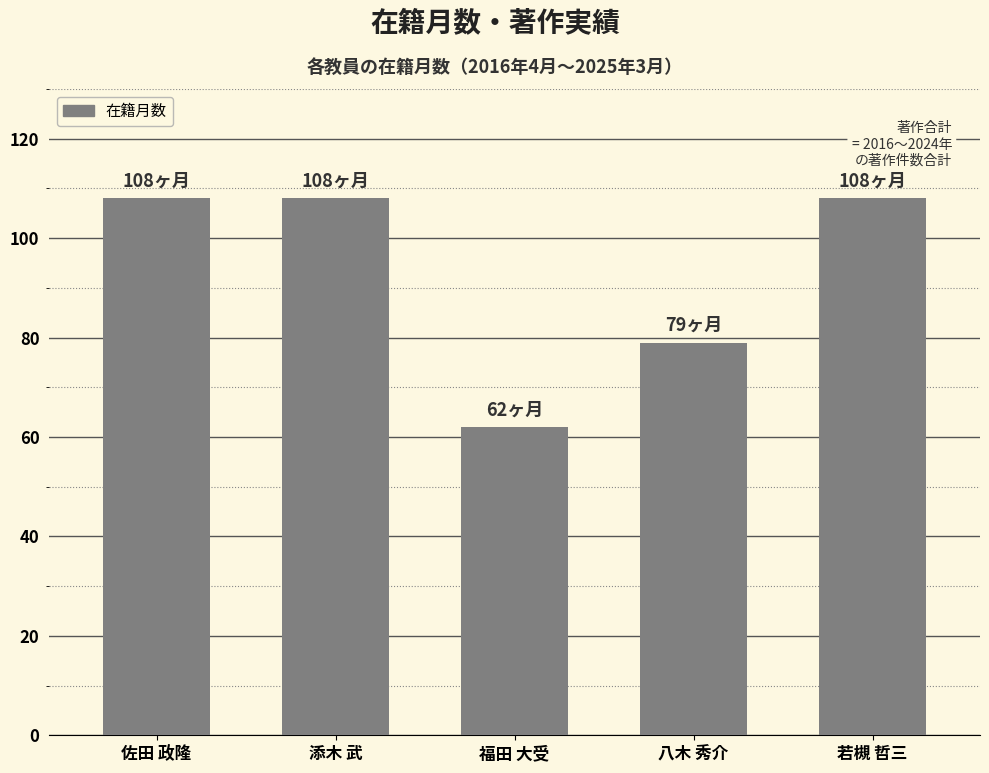

Which label corresponds to the smallest value in the chart?

福田 大受